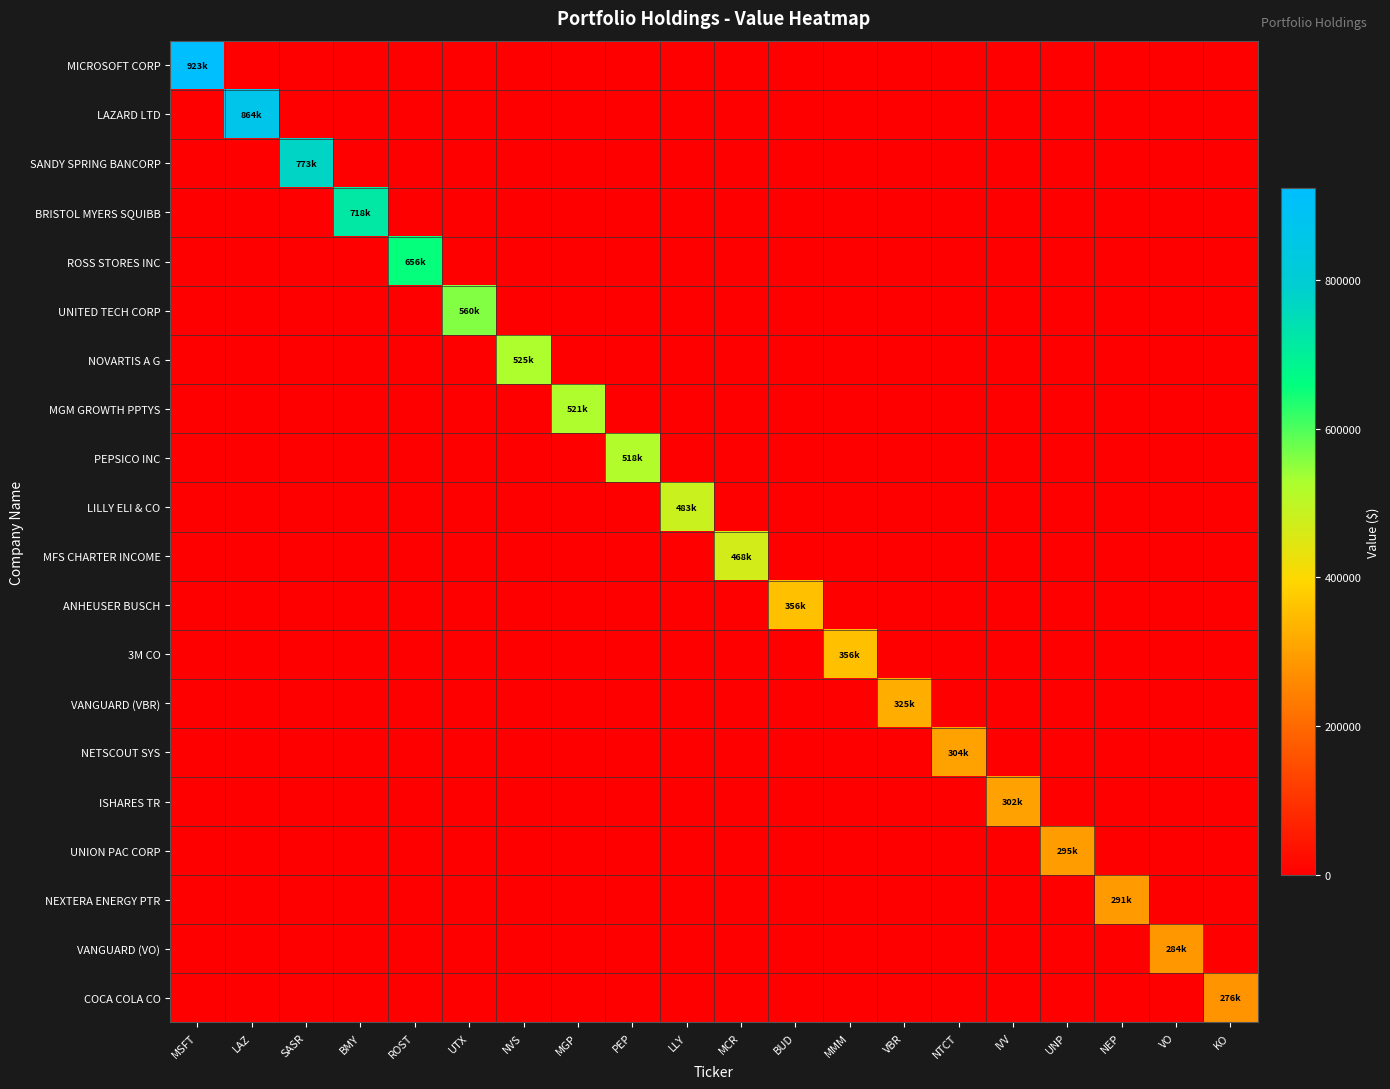

Rank the series by their maximum value, from lowest to highest.

COCA COLA CO, VANGUARD (VO), NEXTERA ENERGY PTR, UNION PAC CORP, ISHARES TR, NETSCOUT SYS, VANGUARD (VBR), ANHEUSER BUSCH, 3M CO, MFS CHARTER INCOME, LILLY ELI & CO, PEPSICO INC, MGM GROWTH PPTYS, NOVARTIS A G, UNITED TECH CORP, ROSS STORES INC, BRISTOL MYERS SQUIBB, SANDY SPRING BANCORP, LAZARD LTD, MICROSOFT CORP